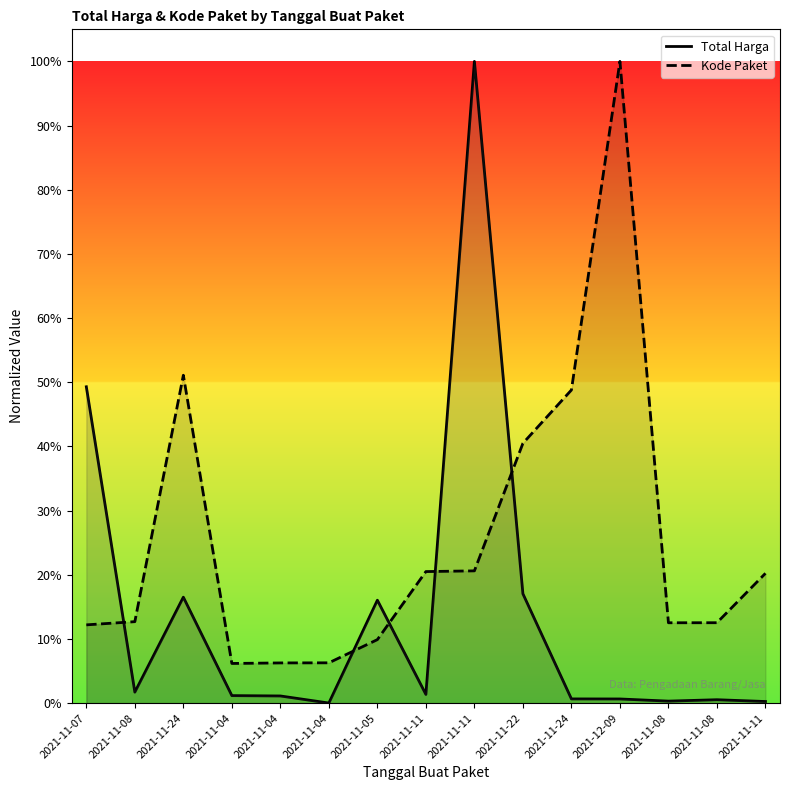

Which series has the widest spread of values?

Total Harga